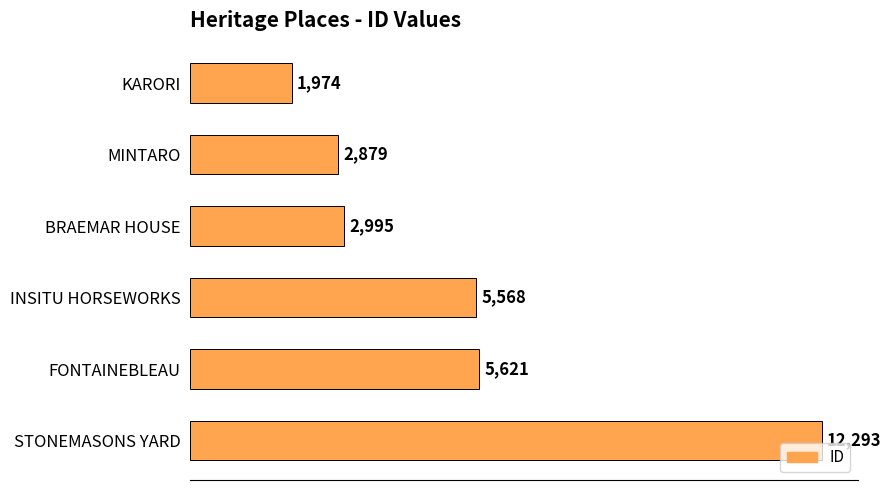

Between MINTARO and FONTAINEBLEAU, which is larger?

FONTAINEBLEAU